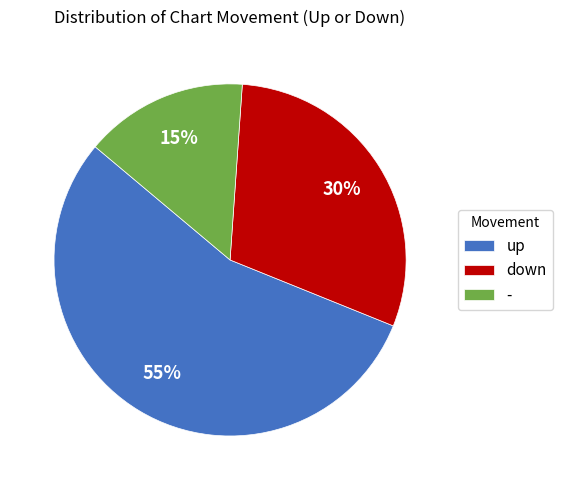

How many segments does this pie chart have?

3